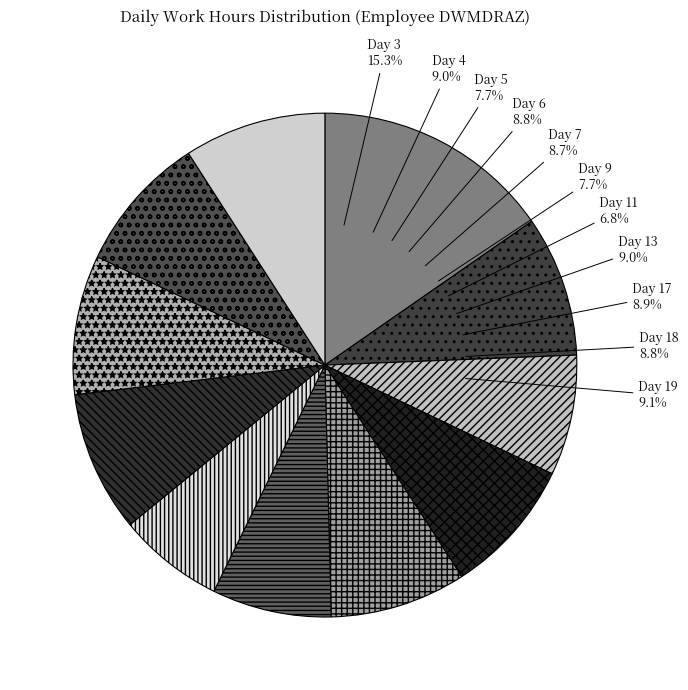

Is there any slice that represents more than half of the pie?

No